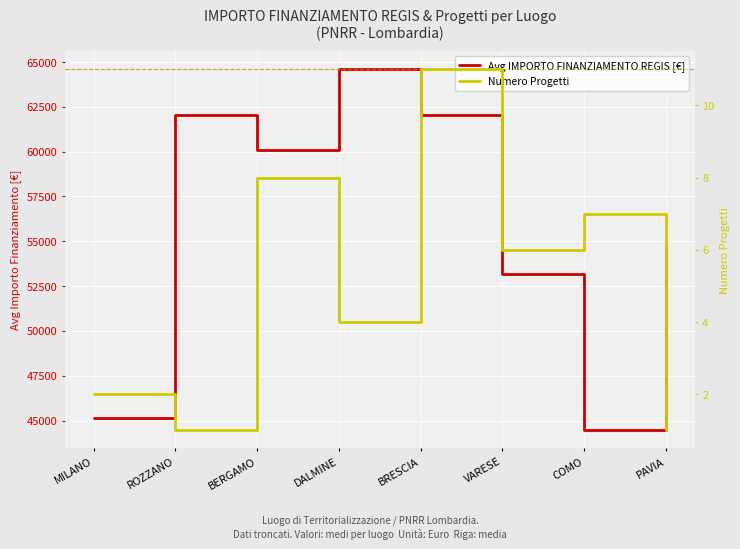

Where is Avg IMPORTO FINANZIAMENTO REGIS [€] nearest to the value 54522?

PAVIA